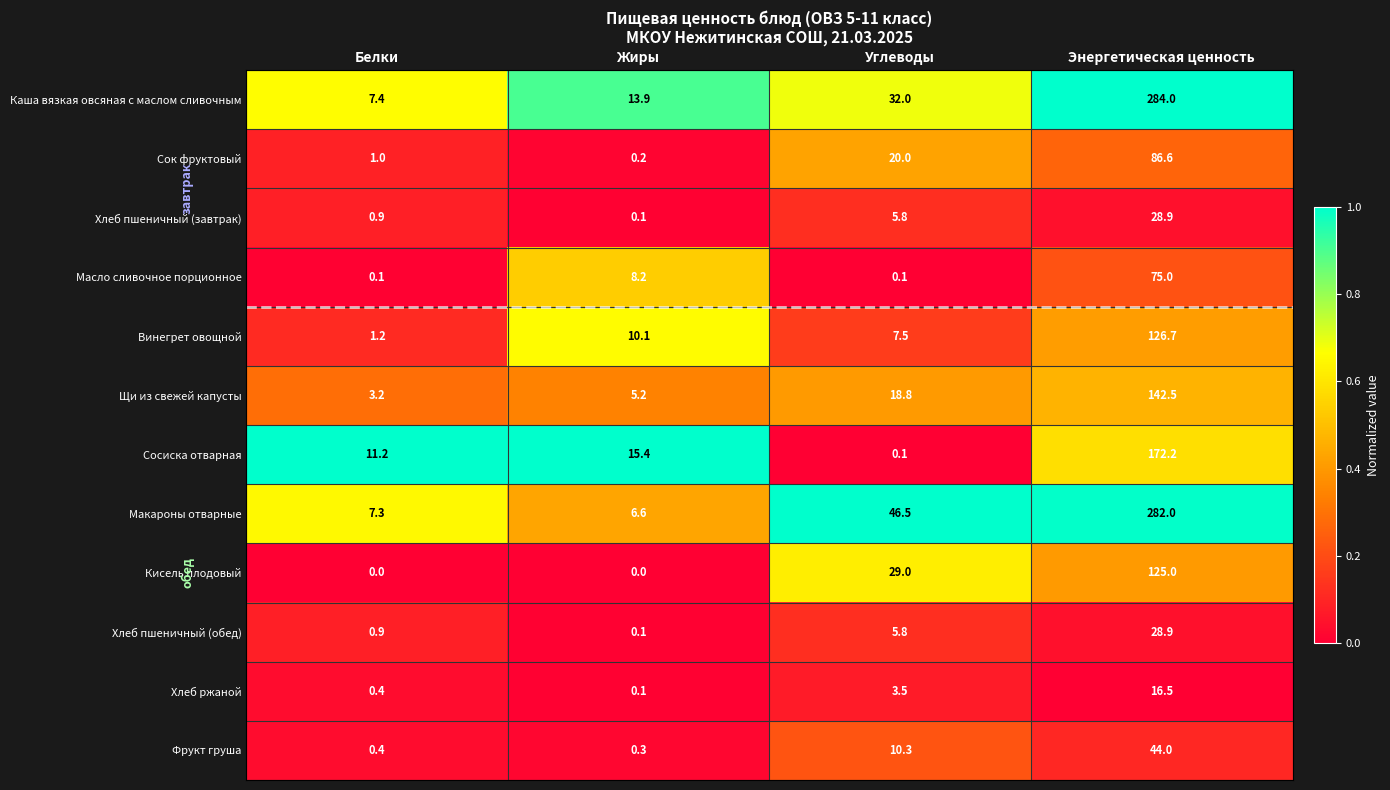

Is the value of Сосиска отварная at Углеводы greater than the value of Сок фруктовый at Белки?

No